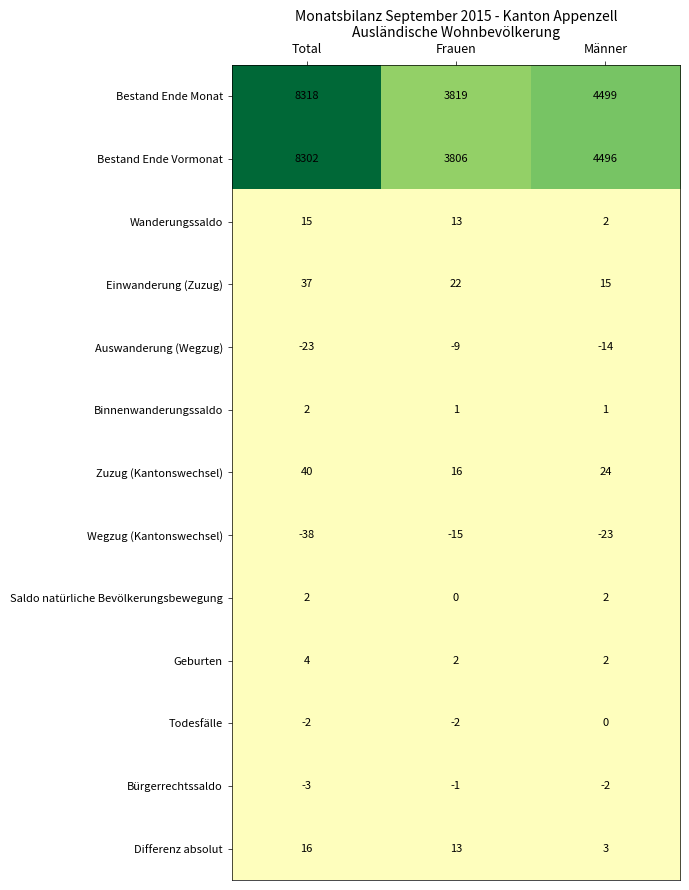

At which category is the sum across all series the highest?

Total